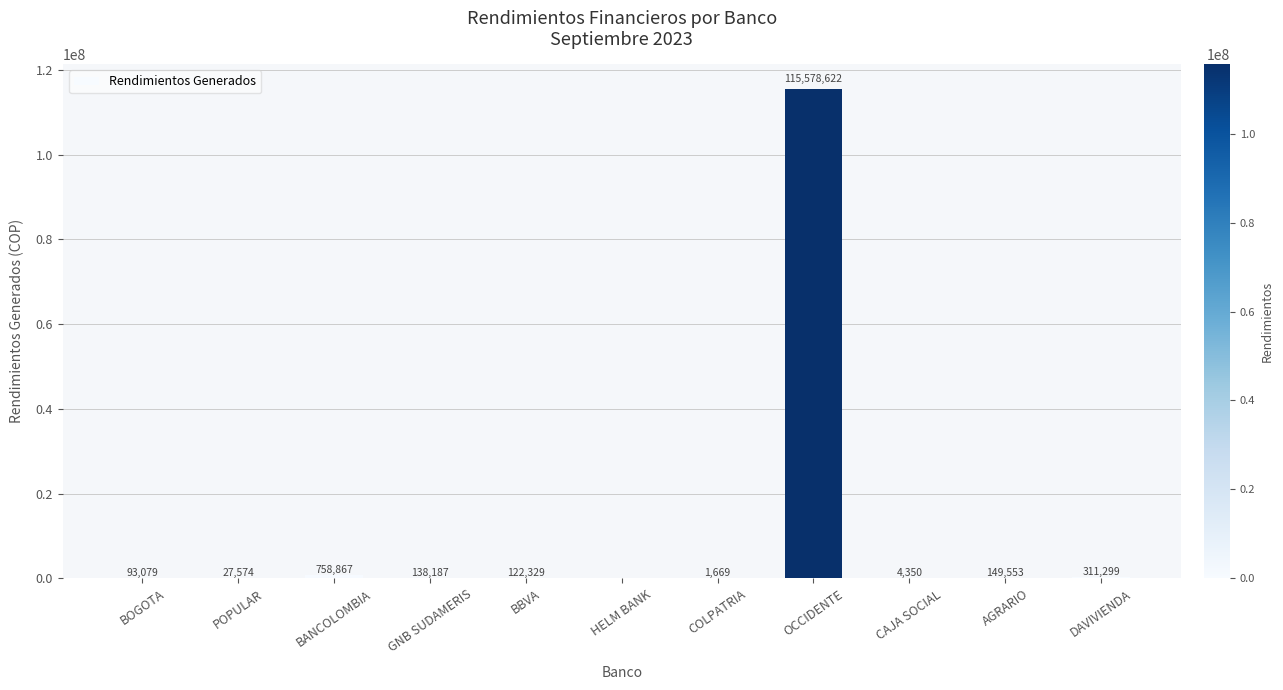

What is the sum of the values at DAVIVIENDA and POPULAR?

338873.0